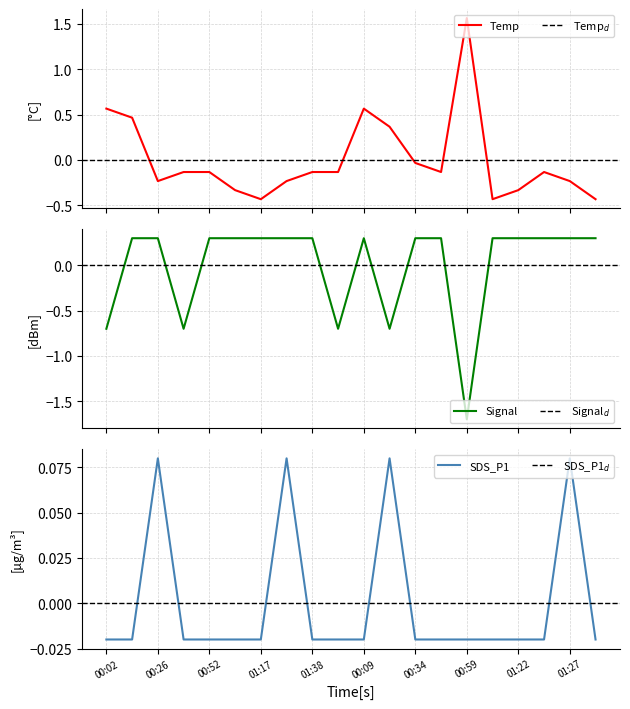

True or false: SDS_P1 has a value of -0.0 at 01:40.

True